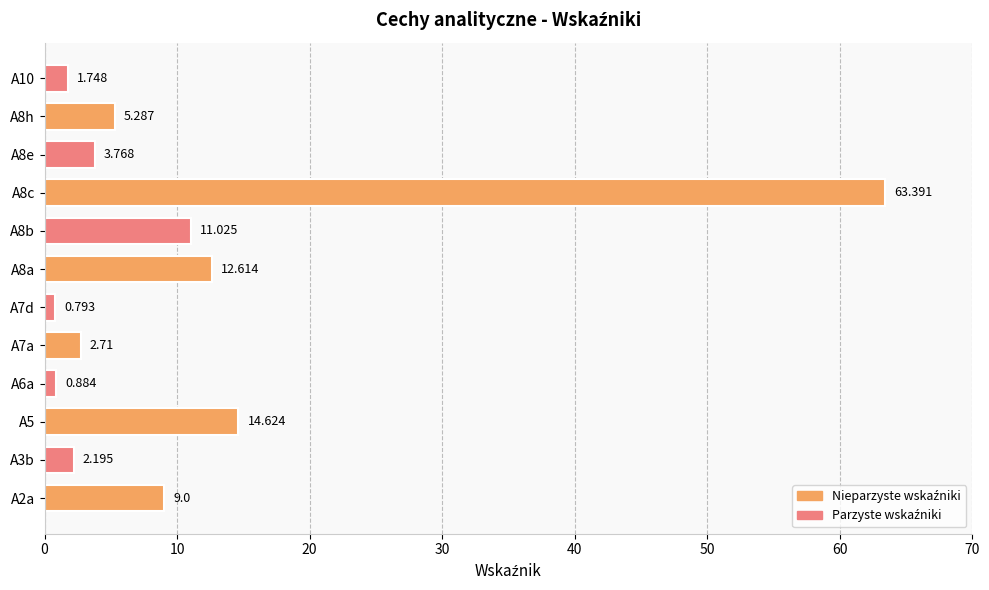

Count the number of data series in this chart.

1